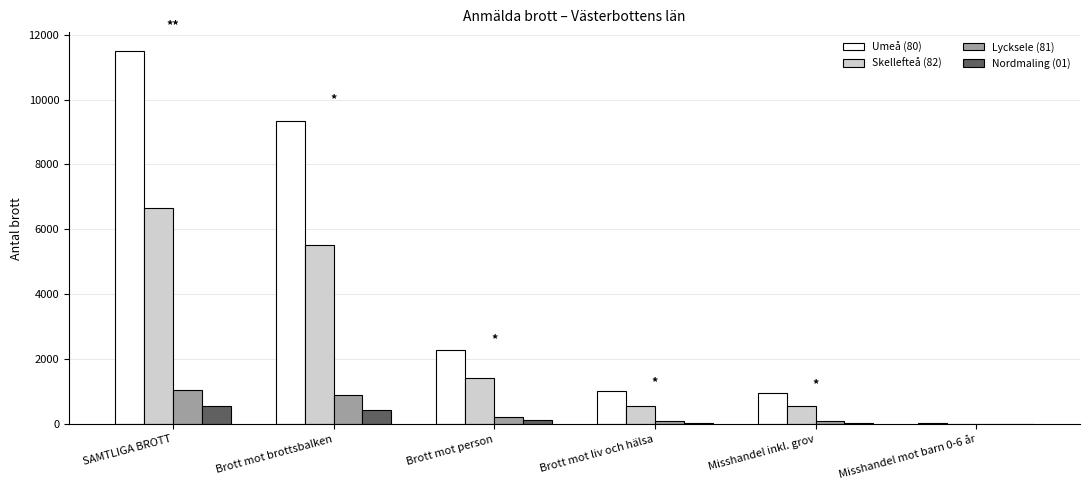

Are the bars horizontal?

No